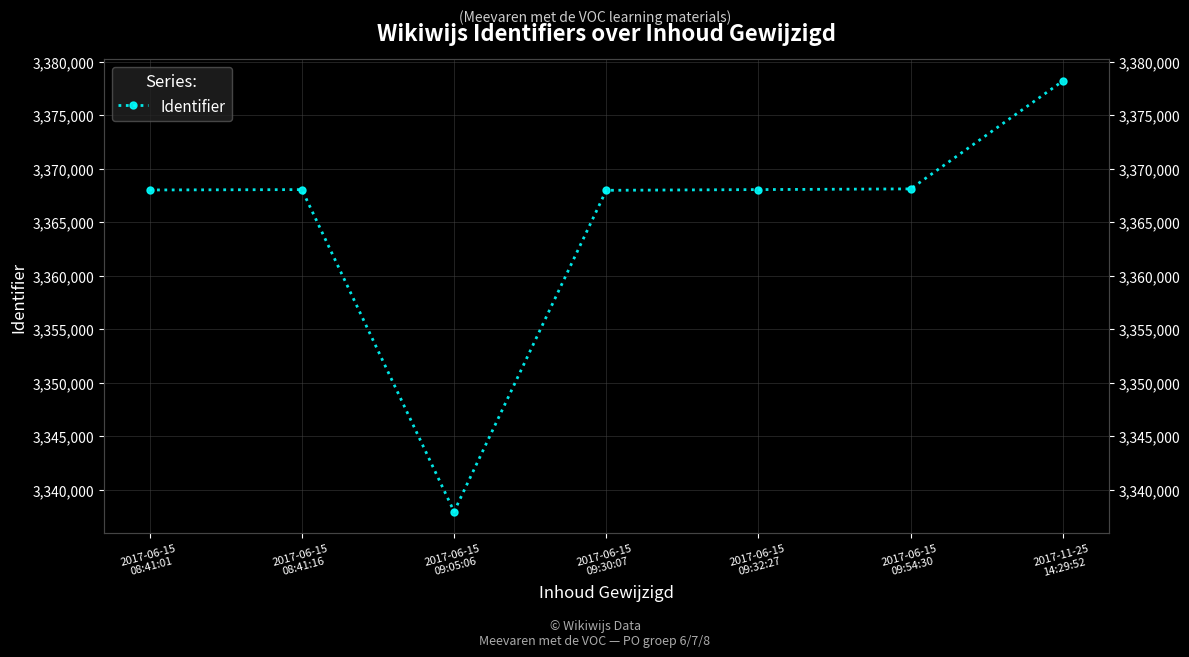

What is the sum of the values at 2017-06-15
08:41:01 and 2017-11-25
14:29:52?

6746237